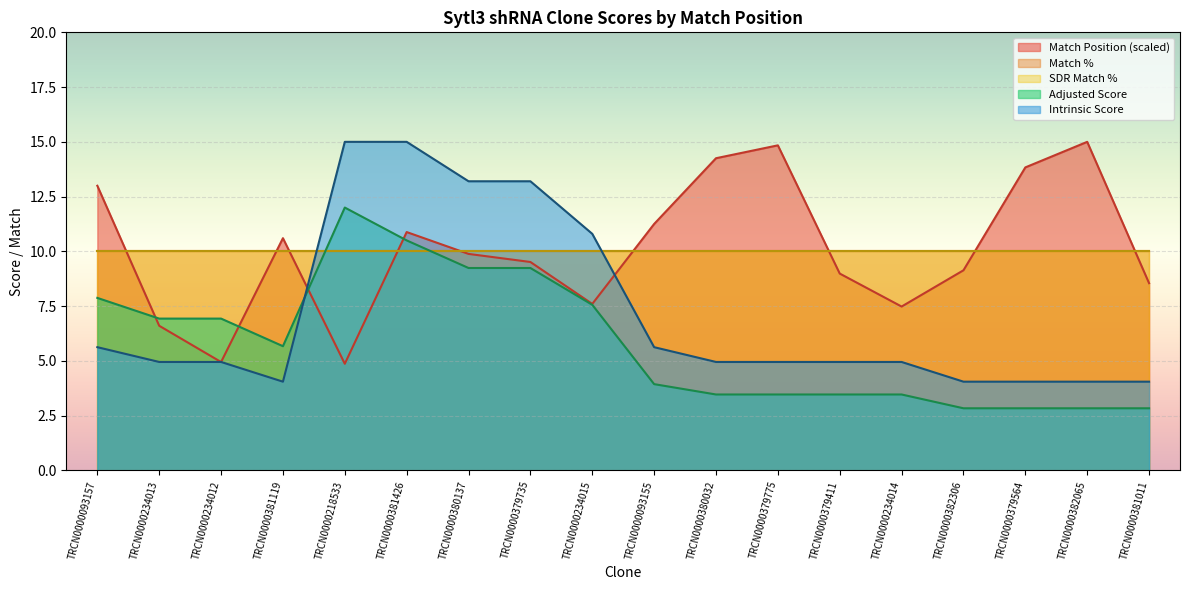

Does the chart display data point markers on the line(s)?

No